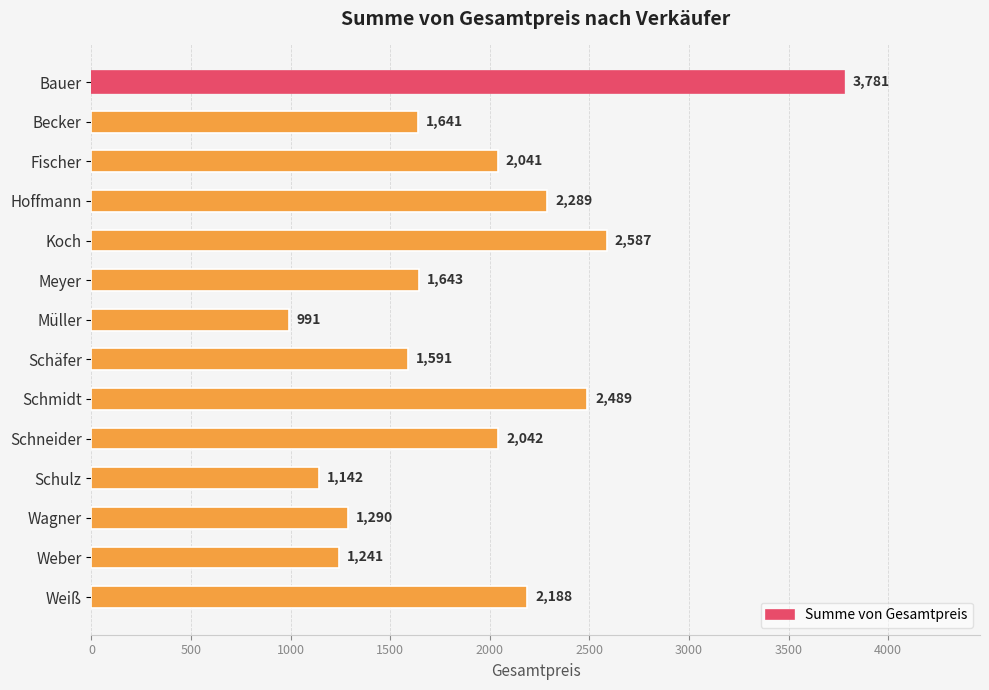

The value at Schneider is 2725. True or false?

False